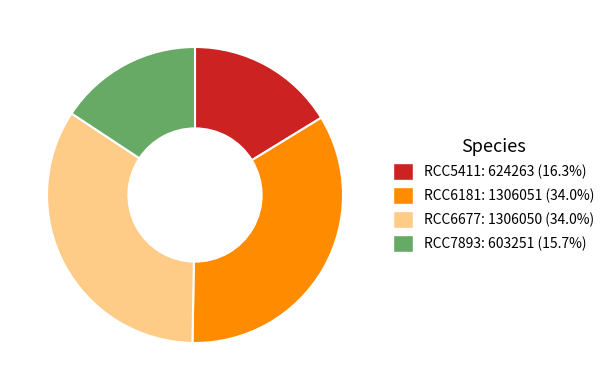

Which category has the smallest portion of the pie?

RCC7893